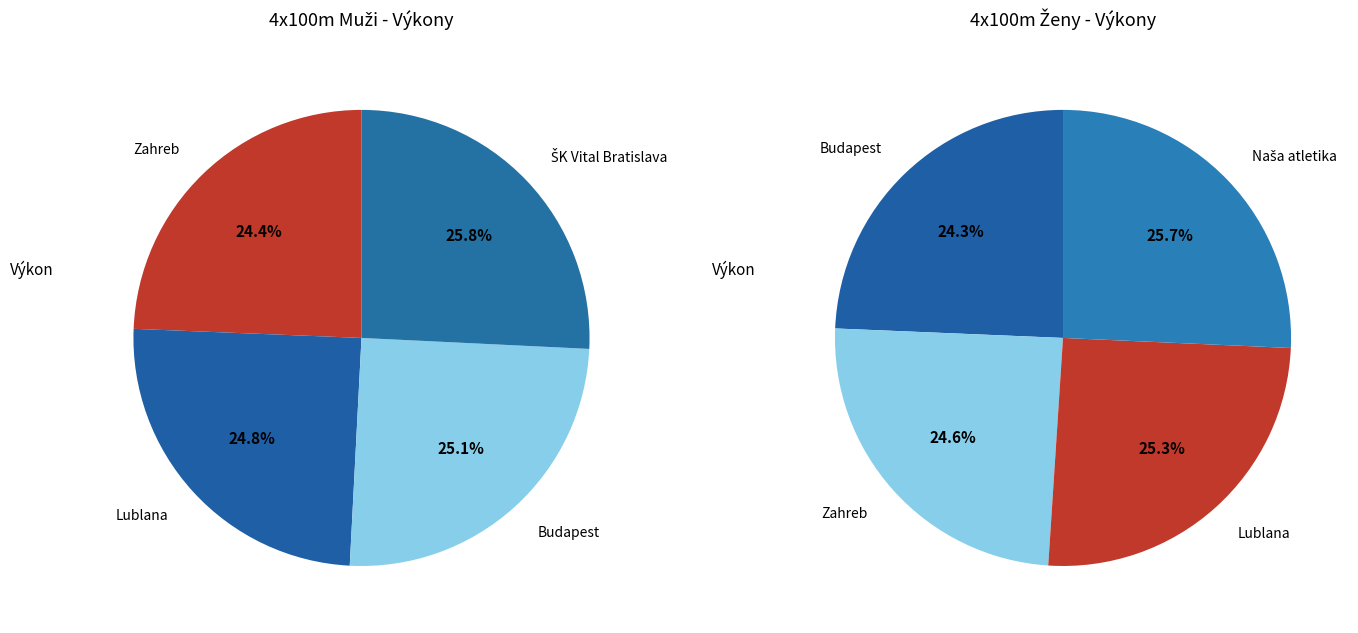

Is 3 the majority of the pie?

No